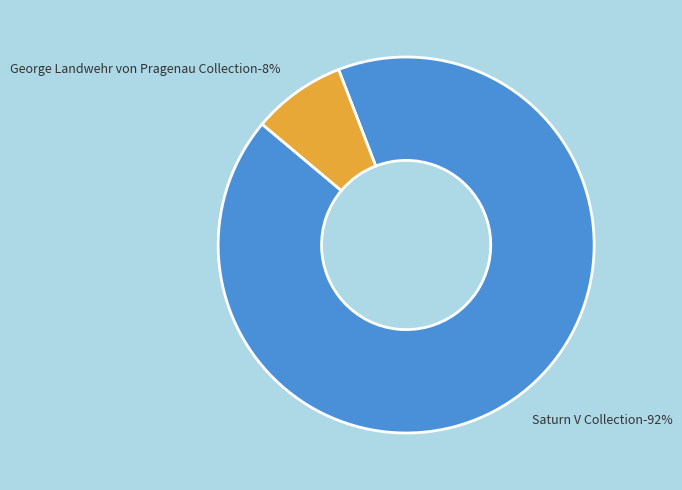

Rank the categories by value from highest to lowest.

Saturn V Collection, George Landwehr von Pragenau Collection